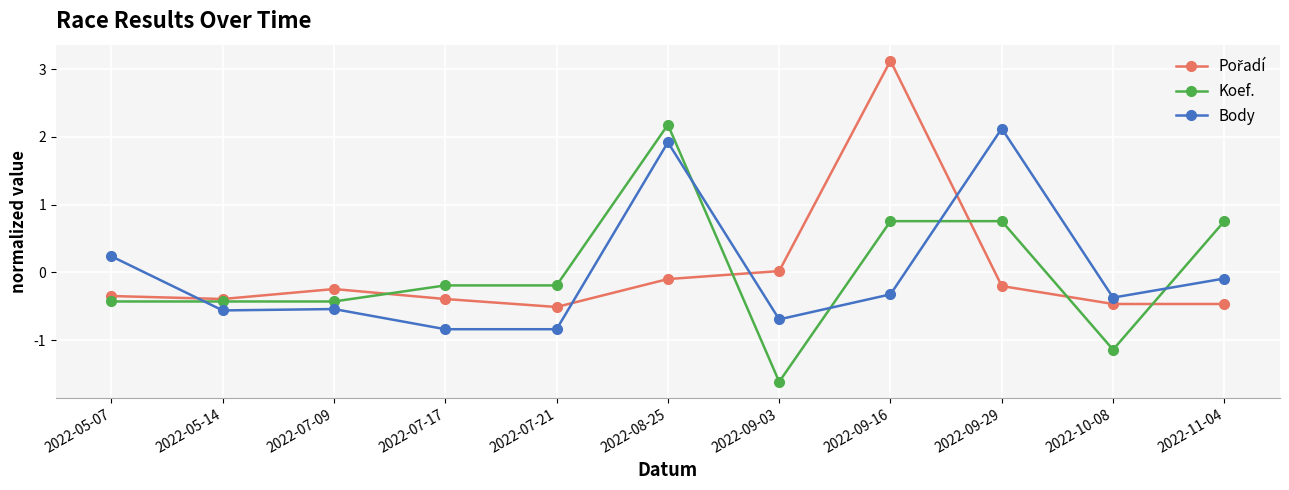

True or false: Body and Koef. cross at least once.

True